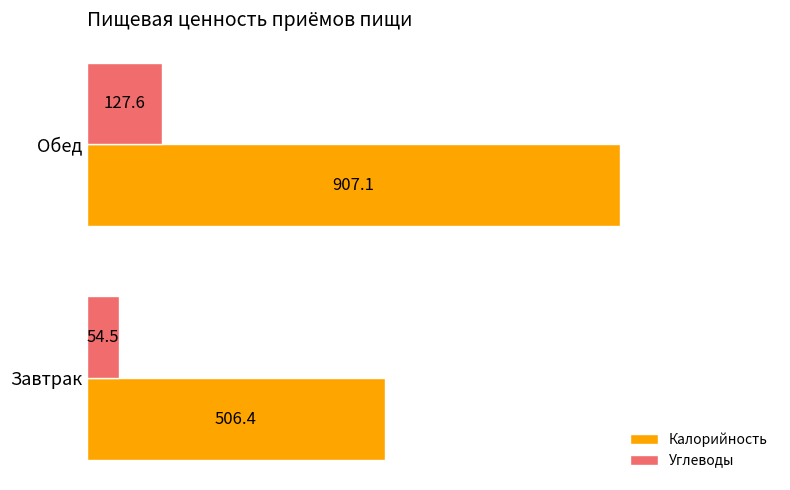

What is the difference between the highest and lowest values at Обед?

779.5